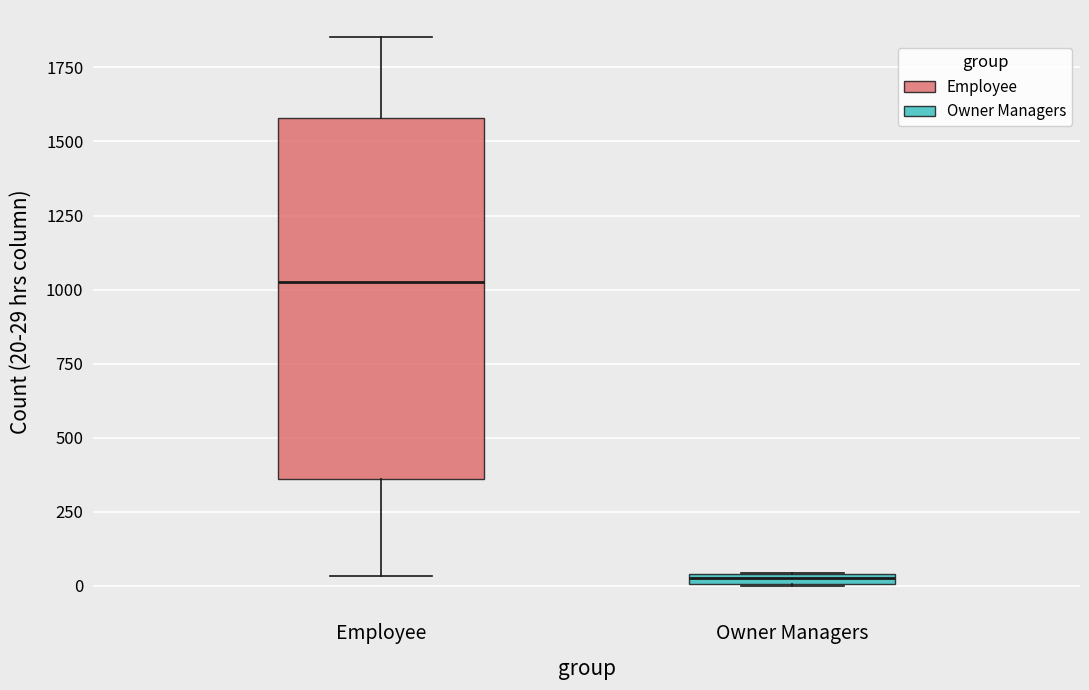

Which box has the lowest median line?

Owner Managers